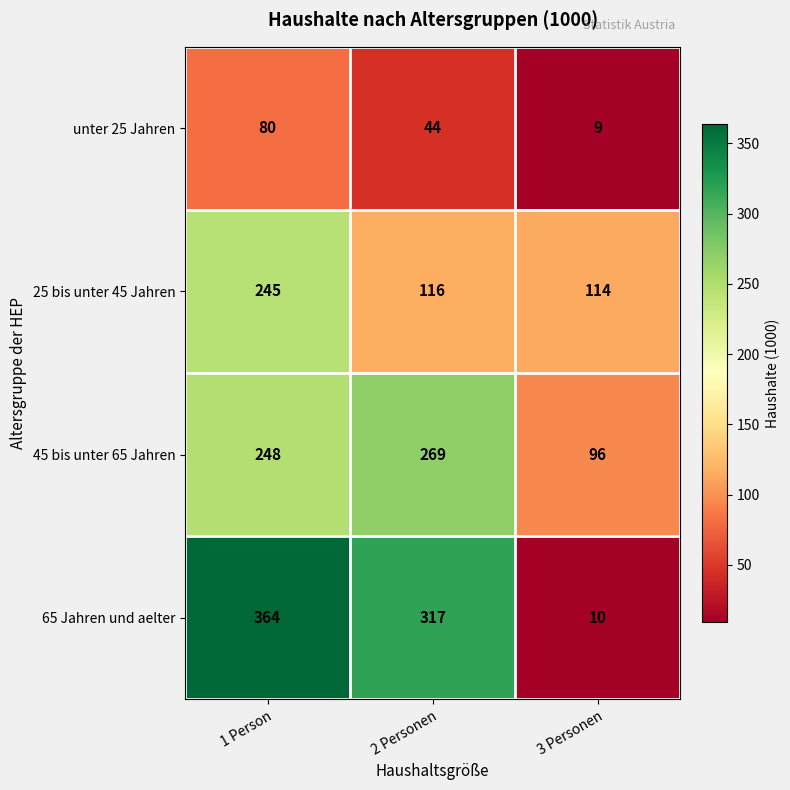

Reading left to right, what are all the values shown in this chart?

unter 25 Jahren: 80	44	9
25 bis unter 45 Jahren: 245	116	114
45 bis unter 65 Jahren: 248	269	96
65 Jahren und aelter: 364	317	10